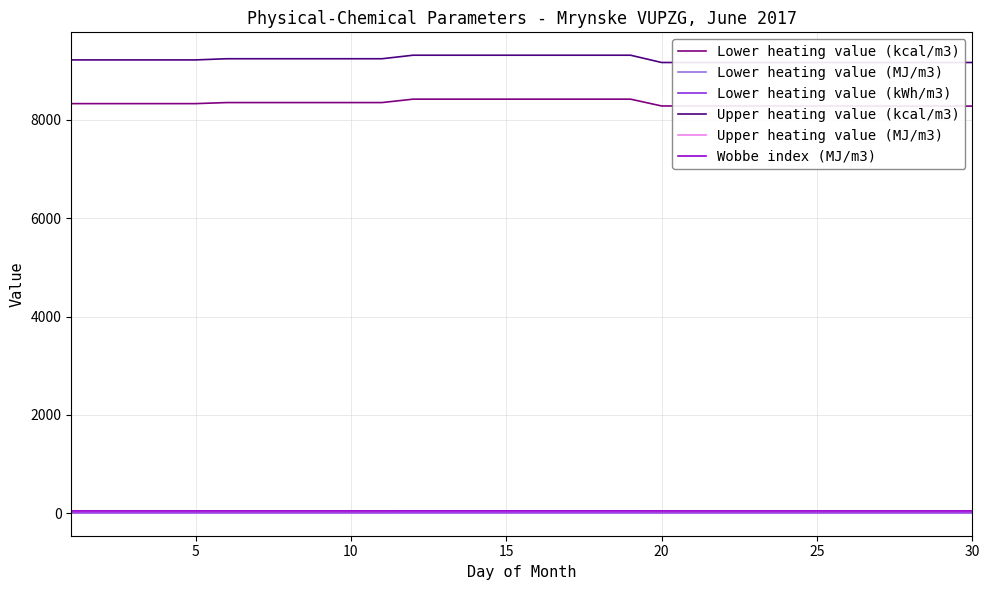

At how many categories does at least one series exceed 2191?

30